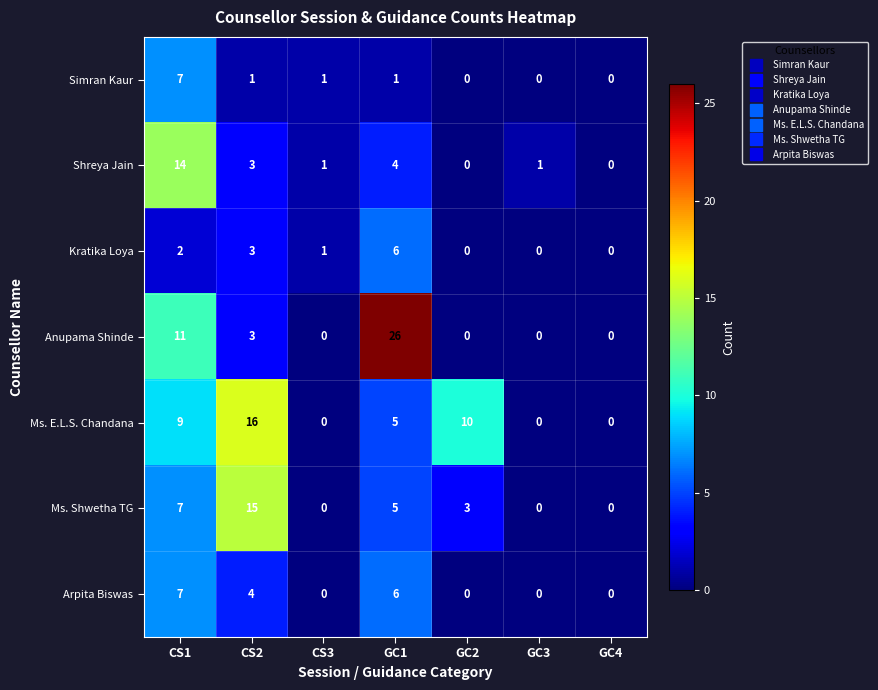

Where does the Ms. Shwetha TG series first go above 3?

CS1